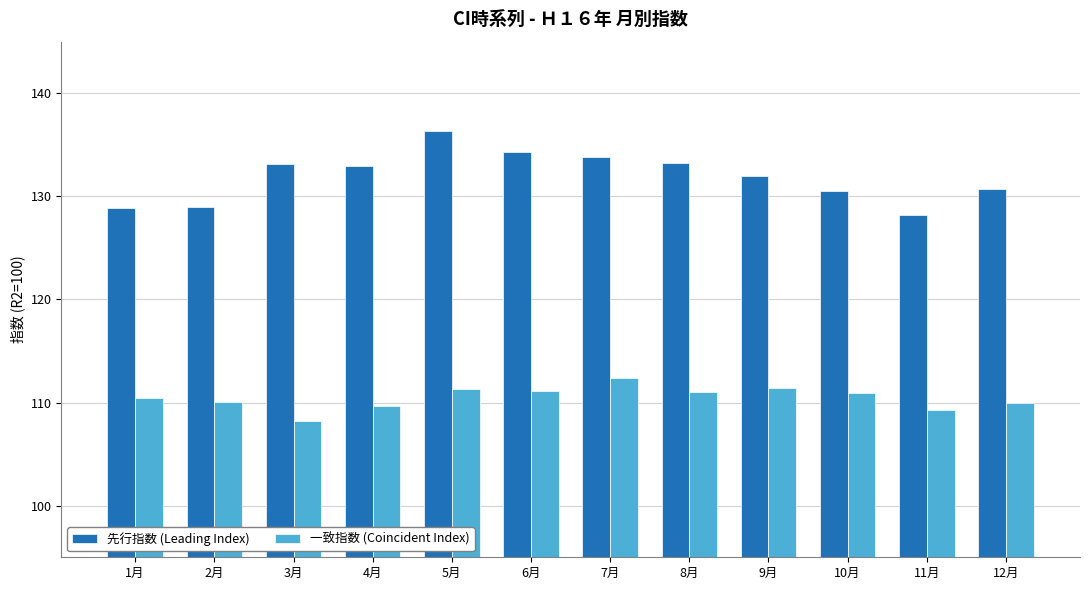

Is the value of 先行指数 (Leading Index) at 9月 greater than the value of 一致指数 (Coincident Index) at 6月?

Yes